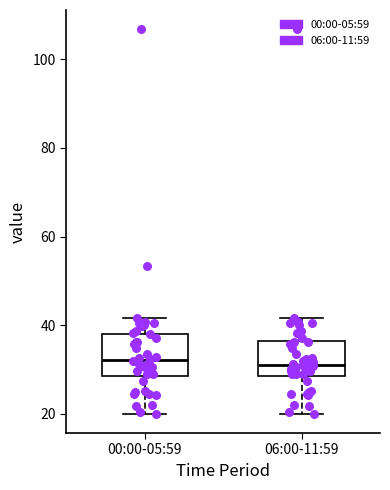

Where is the upper edge of the box for 00:00-05:59 on the y-axis? The values are not printed on the chart, so give them approximately, as read against the axis.

38